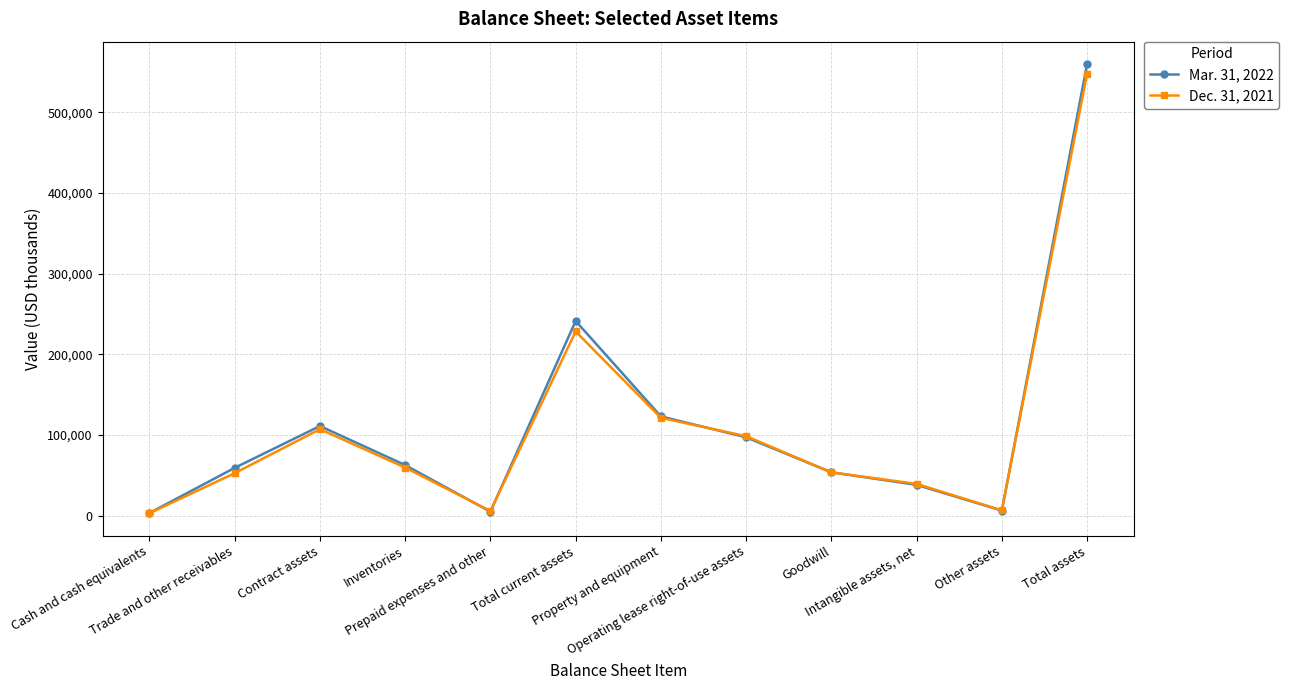

How many series are shown in this chart?

2